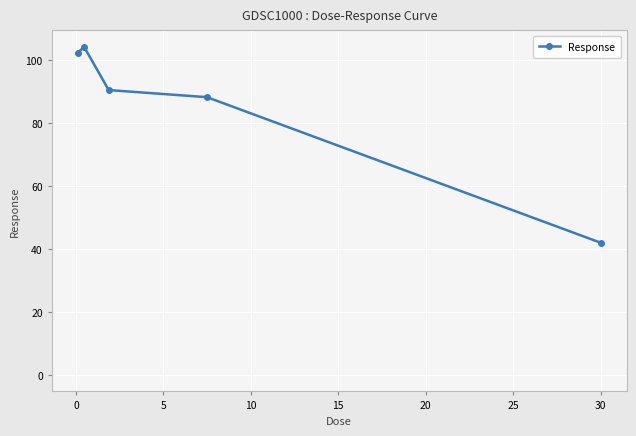

Reading left to right, transcribe all the data shown in this chart.

102.5	104.3	90.6	88.3	42.1